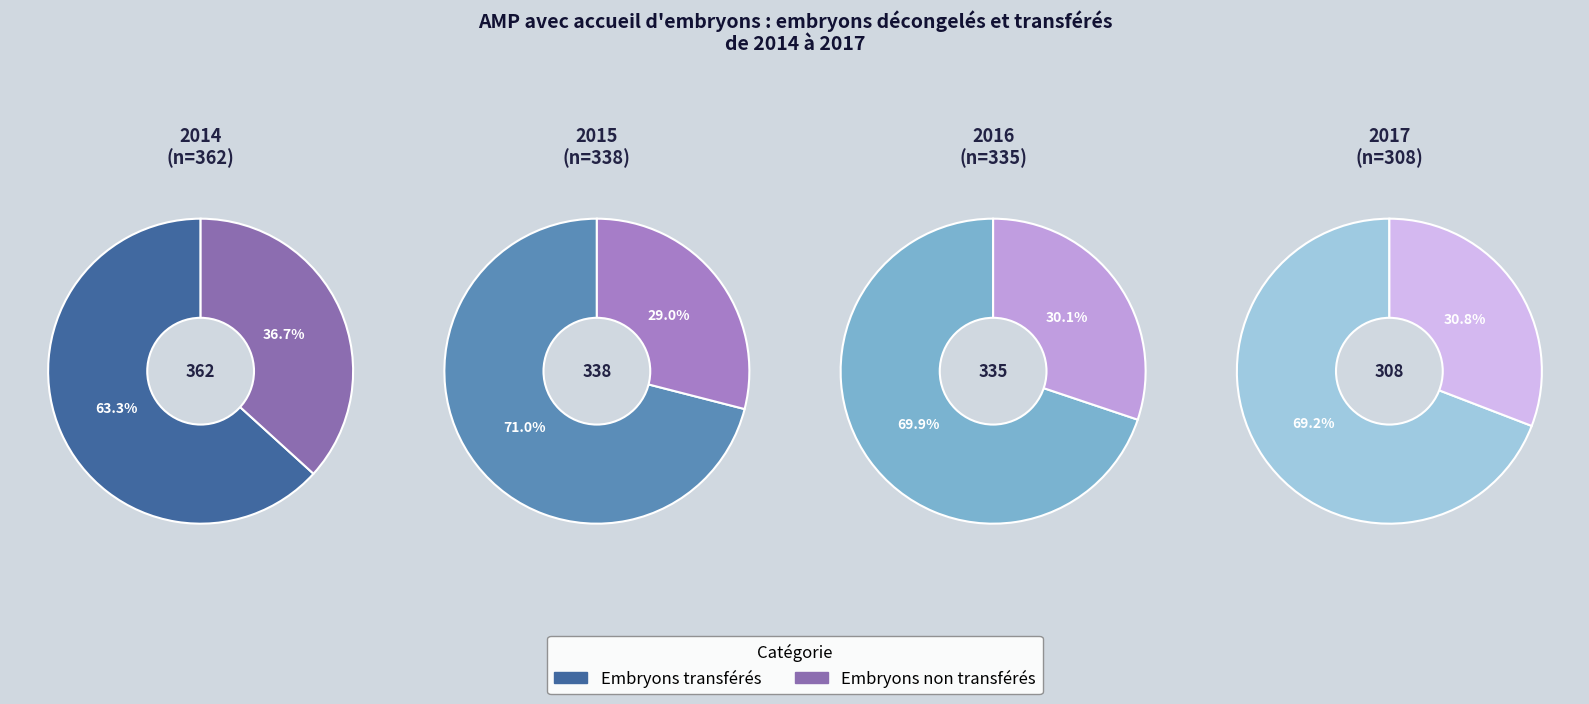

How many slices are in this pie chart?

4